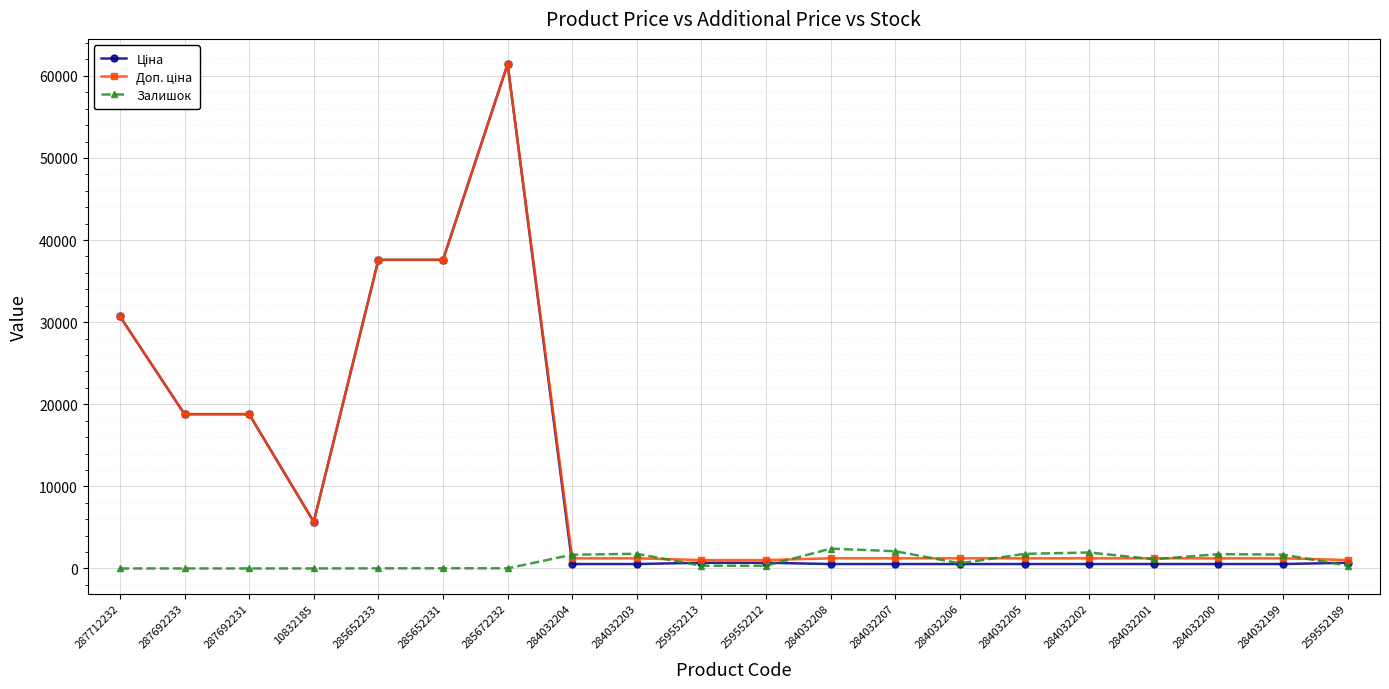

What is the value of the Залишок point at the 16th from the left?

1946.0